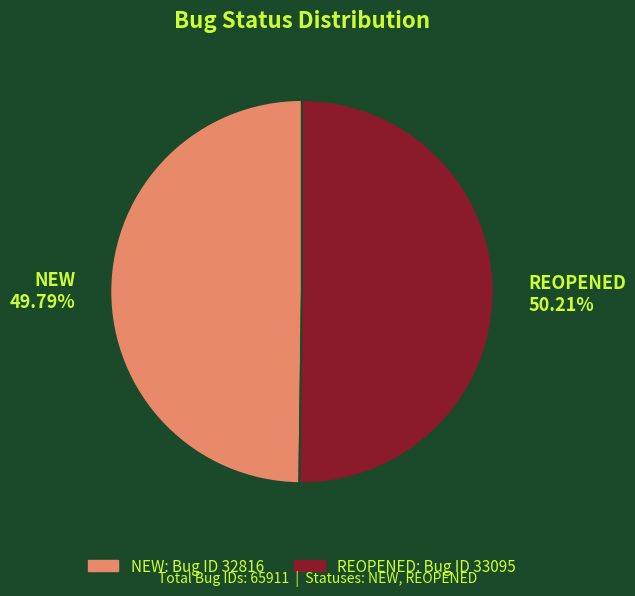

Approximately how many times larger is the value at REOPENED compared to NEW?

1.0